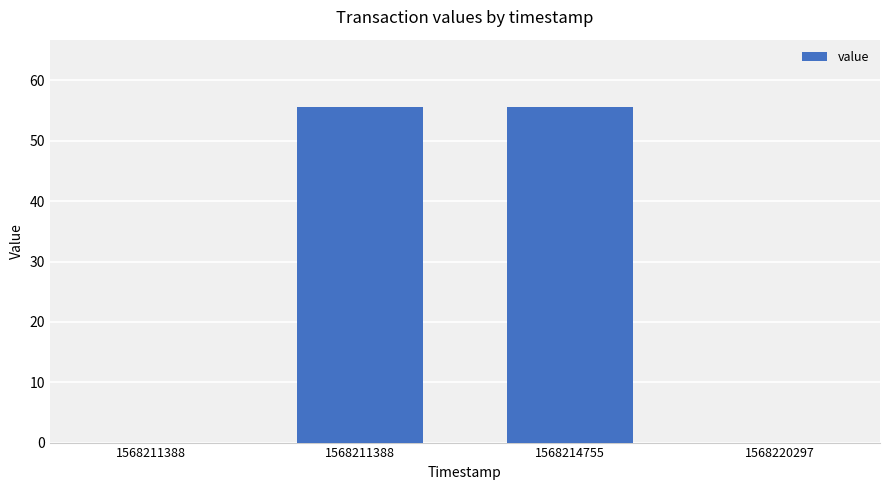

How many data points are above 55?

2